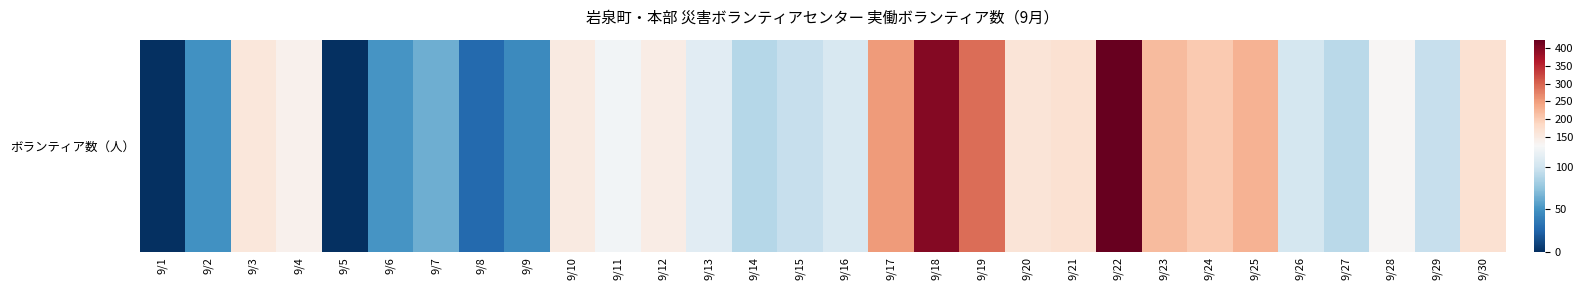

What is the sum of the values at 9/4 and 9/23?

357